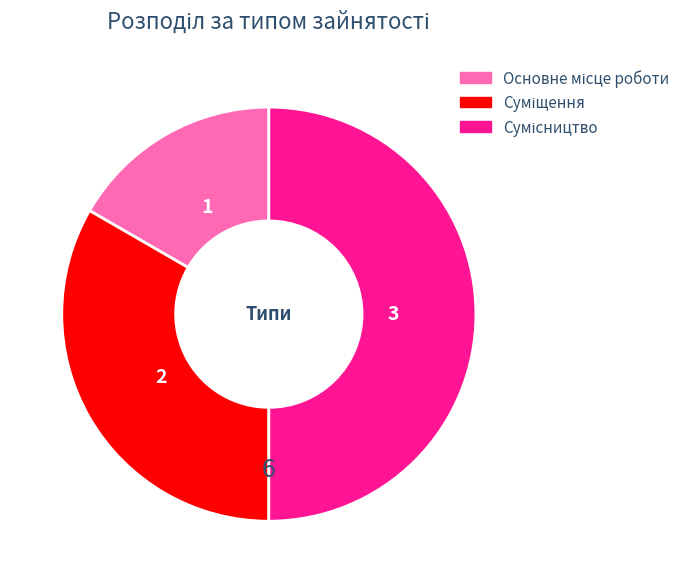

How many segments does this pie chart have?

3